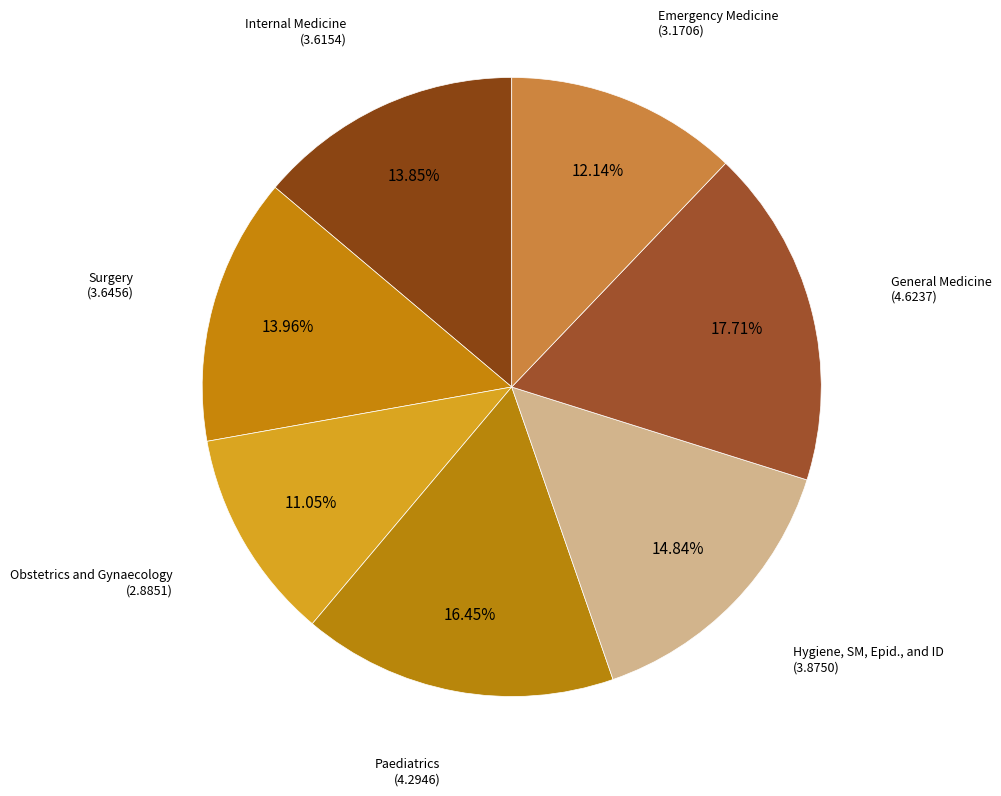

Count the number of slices in the pie.

7